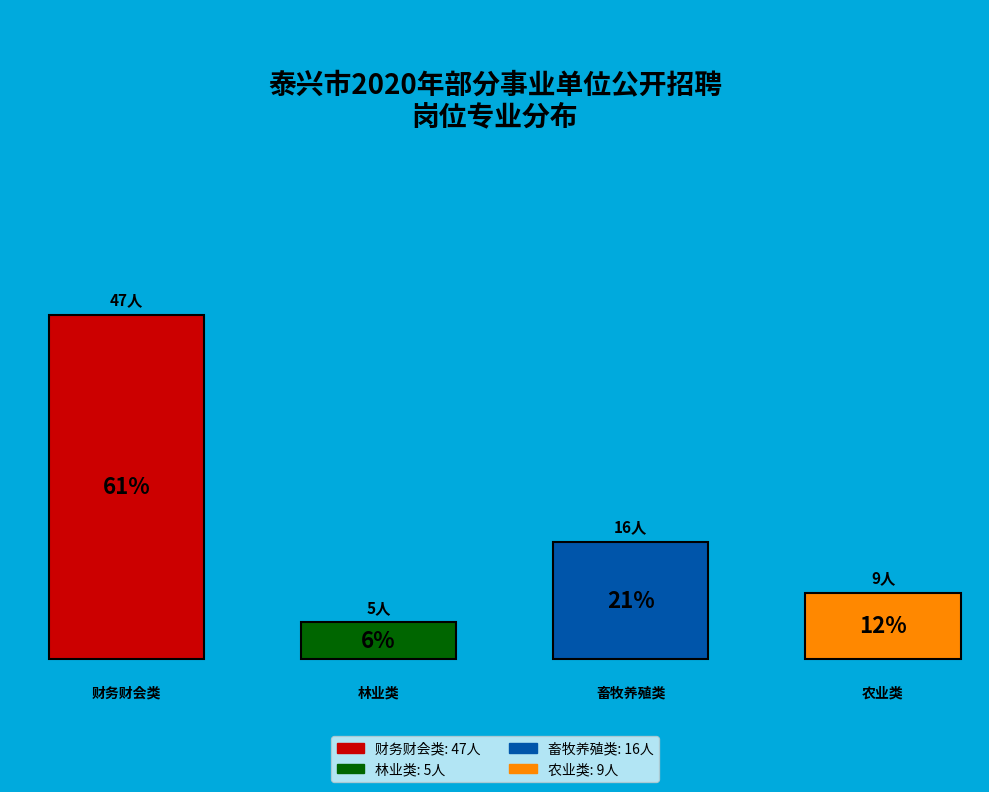

True or false: 林业类 accounts for 6% of the total.

True